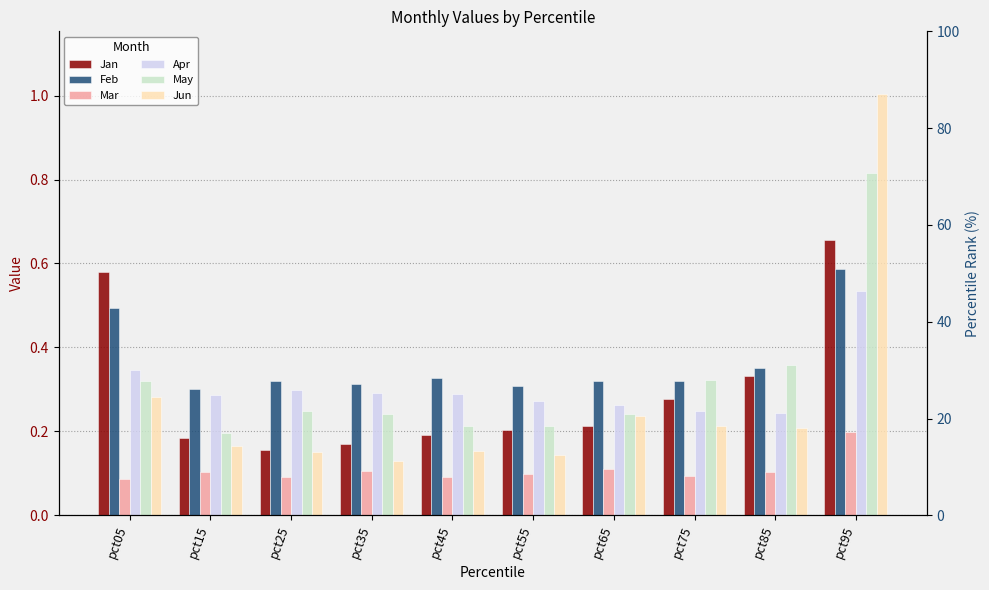

At which category is the sum across all series the highest?

pct95